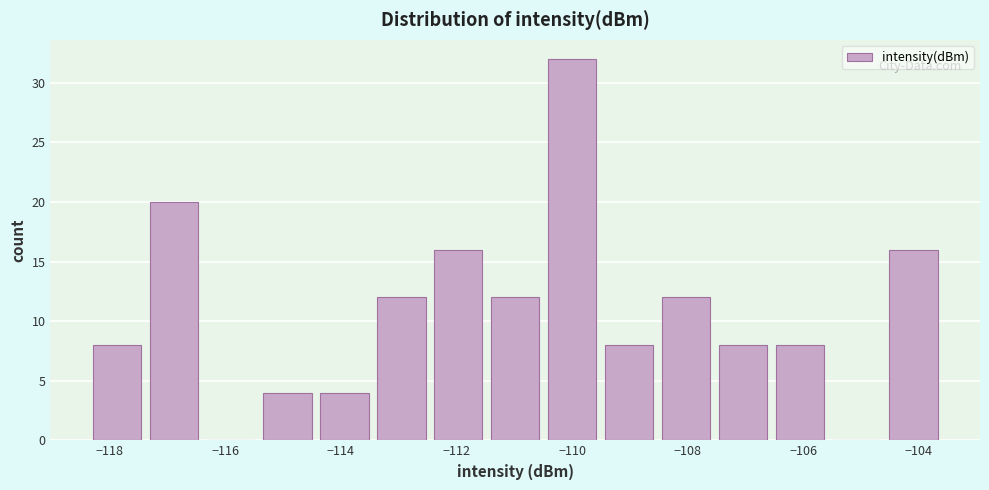

What is the height of the bar covering -113.4 to -112.4 on the x-axis? Neither the bar edges nor the heights are printed on the chart, so give them approximately, as read against the axes.

12